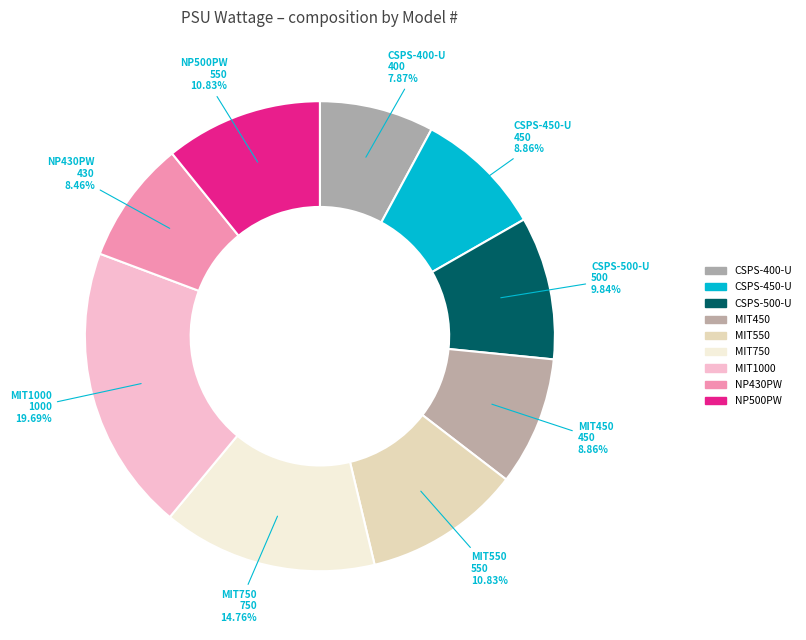

Is MIT550 the majority of the pie?

No